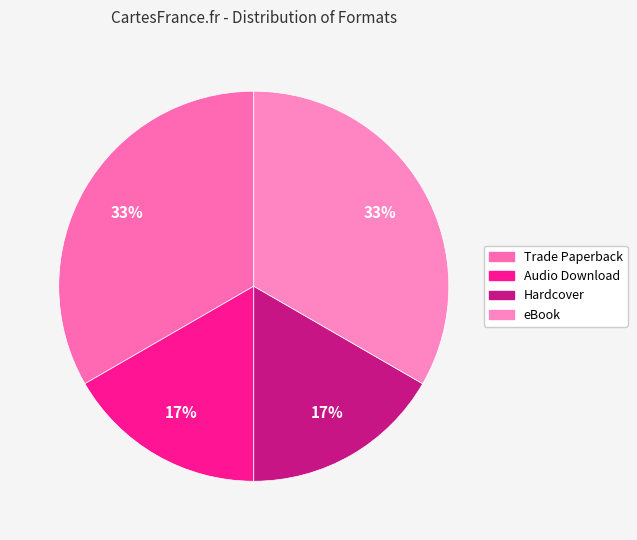

How many segments does this pie chart have?

4